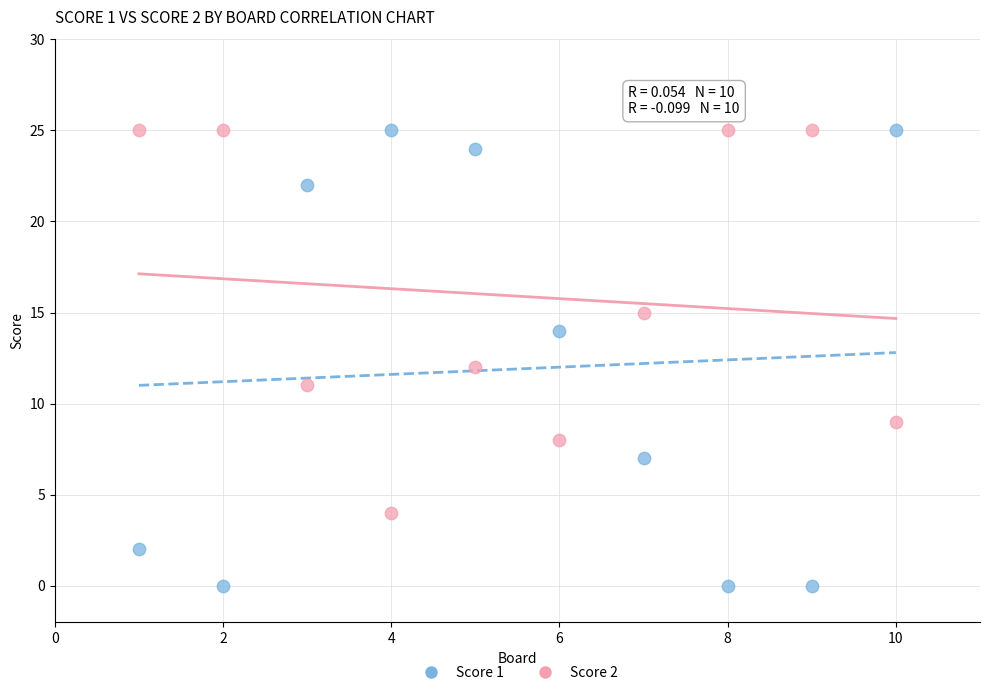

What are all the series names shown in the legend?

Score 1, Score 2